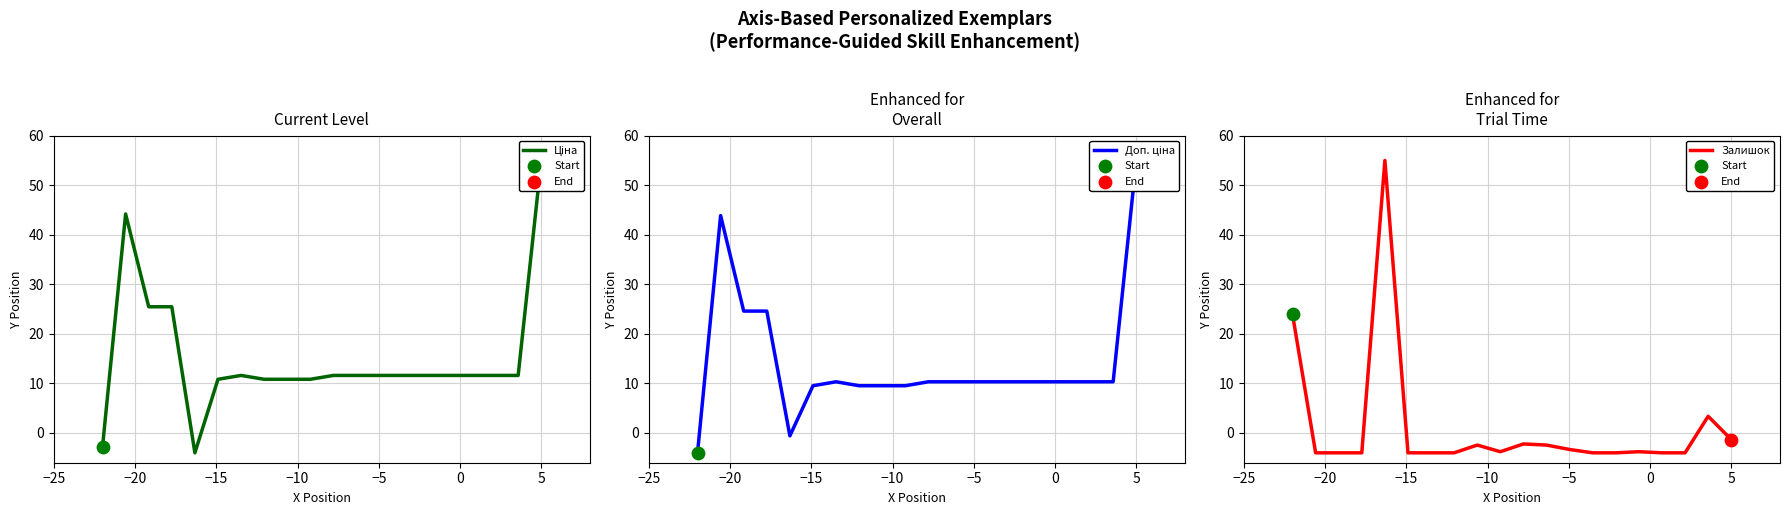

Which series has the largest Y range (max minus min)?

Ціна